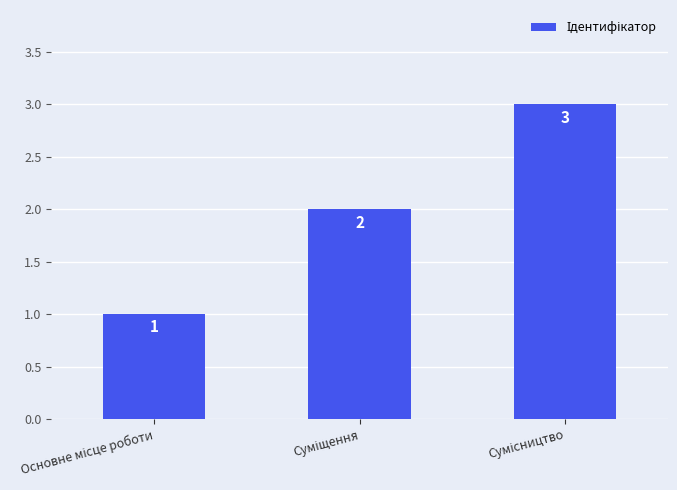

Reading right to left, list all the values displayed in this chart.

3	2	1